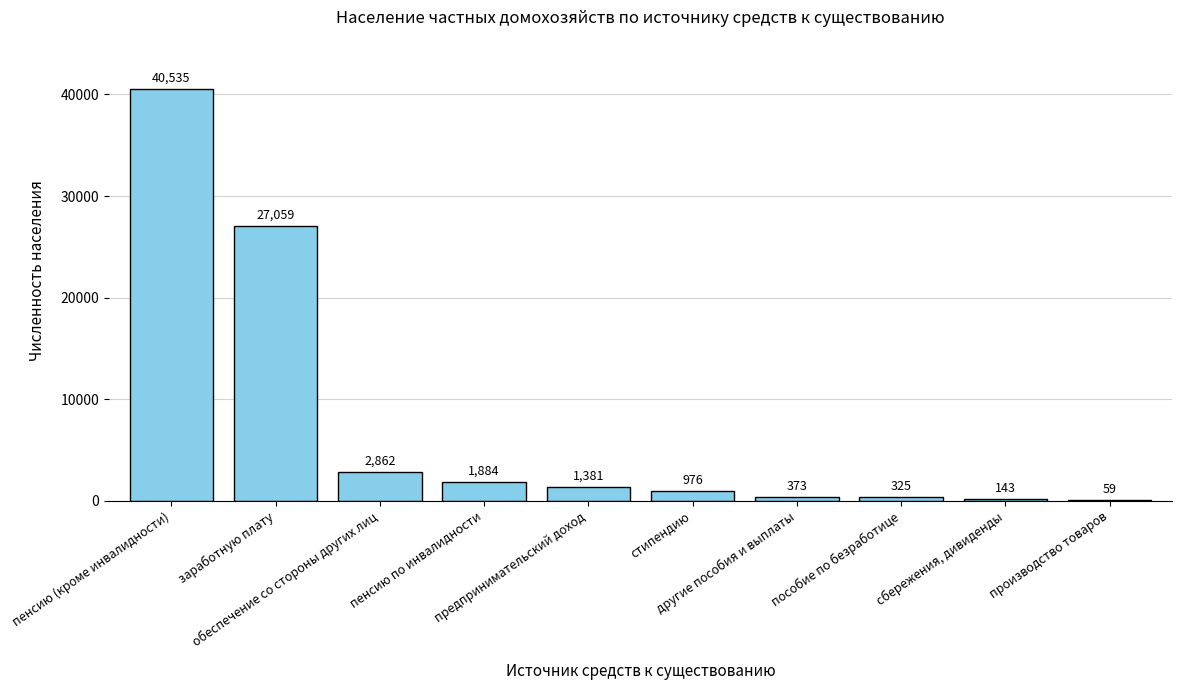

What is the maximum value shown in the chart?

40535